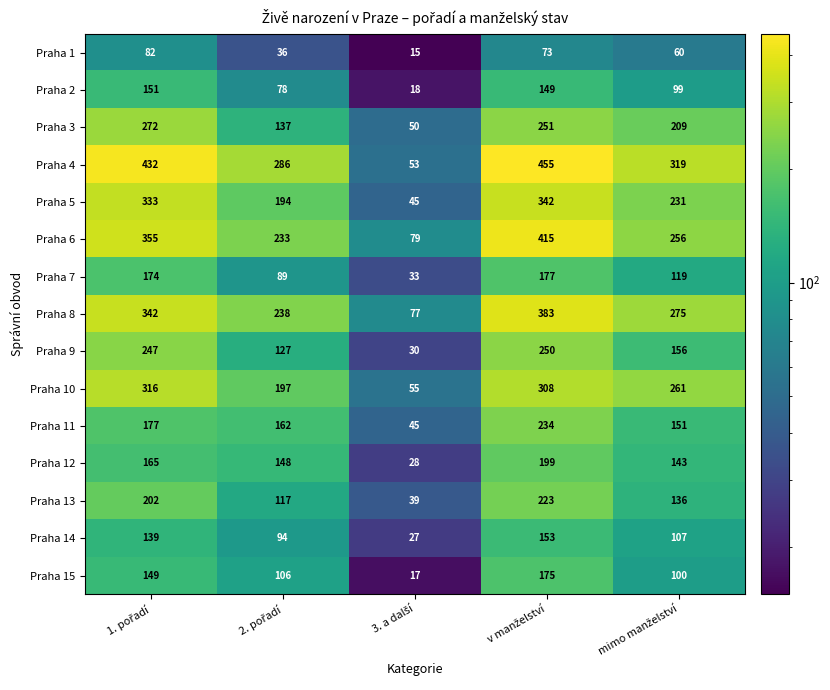

Which series has the largest range (max minus min)?

Praha 4